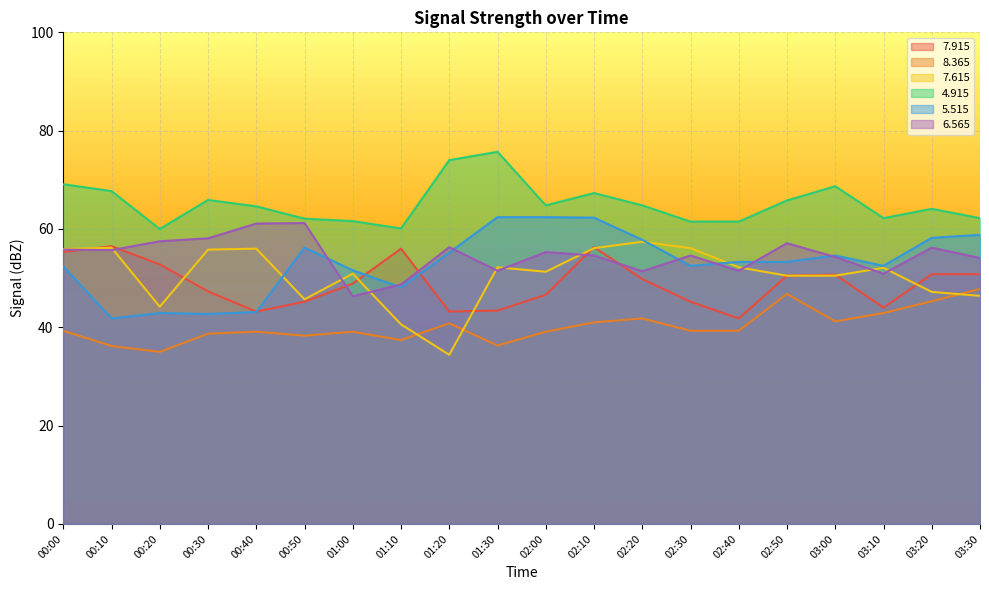

True or false:   7.615 has a value of 56.2 at 00:10.

True